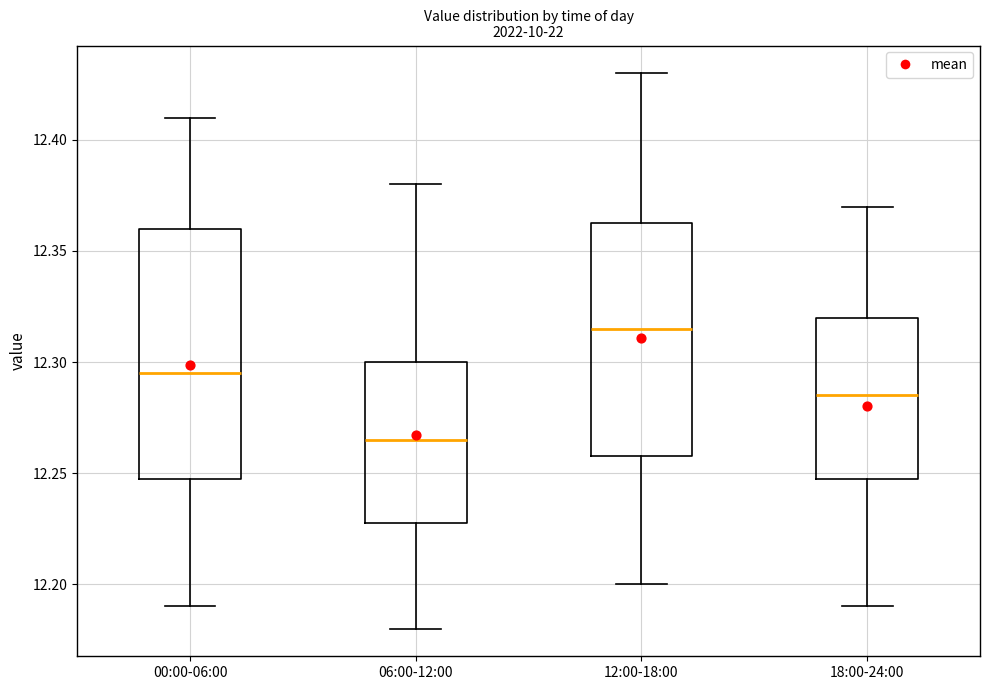

Reading left to right, transcribe this box plot: for each box, give where its median line is, the range the box spans, and where its two whiskers end, as read against the y-axis. The values are not printed on the chart, so give them approximately, as read against the axis.

00:00-06:00: median 12.295, box 12.250 to 12.360, whiskers 12.190 to 12.410
06:00-12:00: median 12.265, box 12.230 to 12.300, whiskers 12.180 to 12.380
12:00-18:00: median 12.315, box 12.260 to 12.365, whiskers 12.200 to 12.430
18:00-24:00: median 12.285, box 12.250 to 12.320, whiskers 12.190 to 12.370